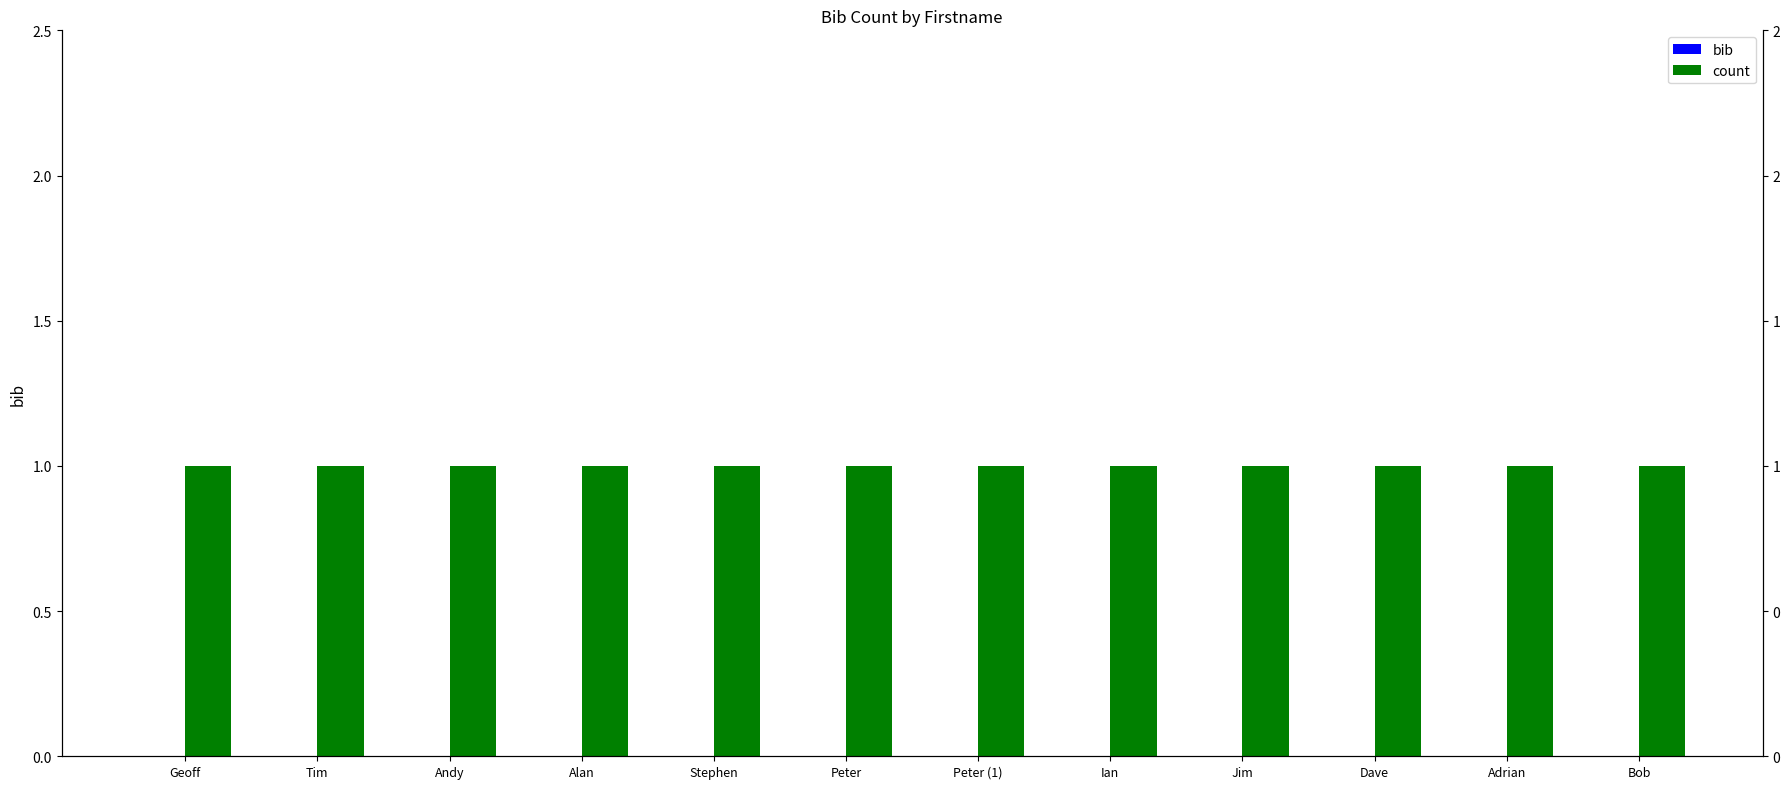

Which category has the lowest value in the count series?

Geoff